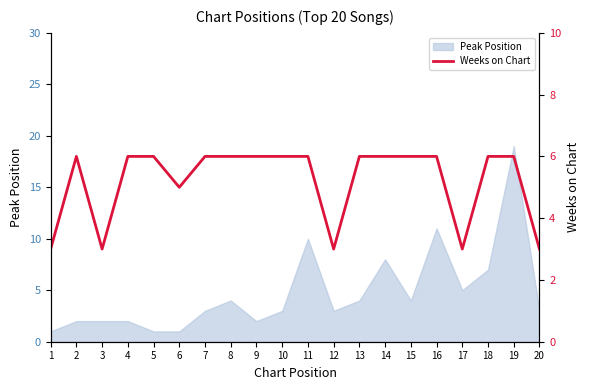

Is it true that Peak Position equals 19 at 19?

True